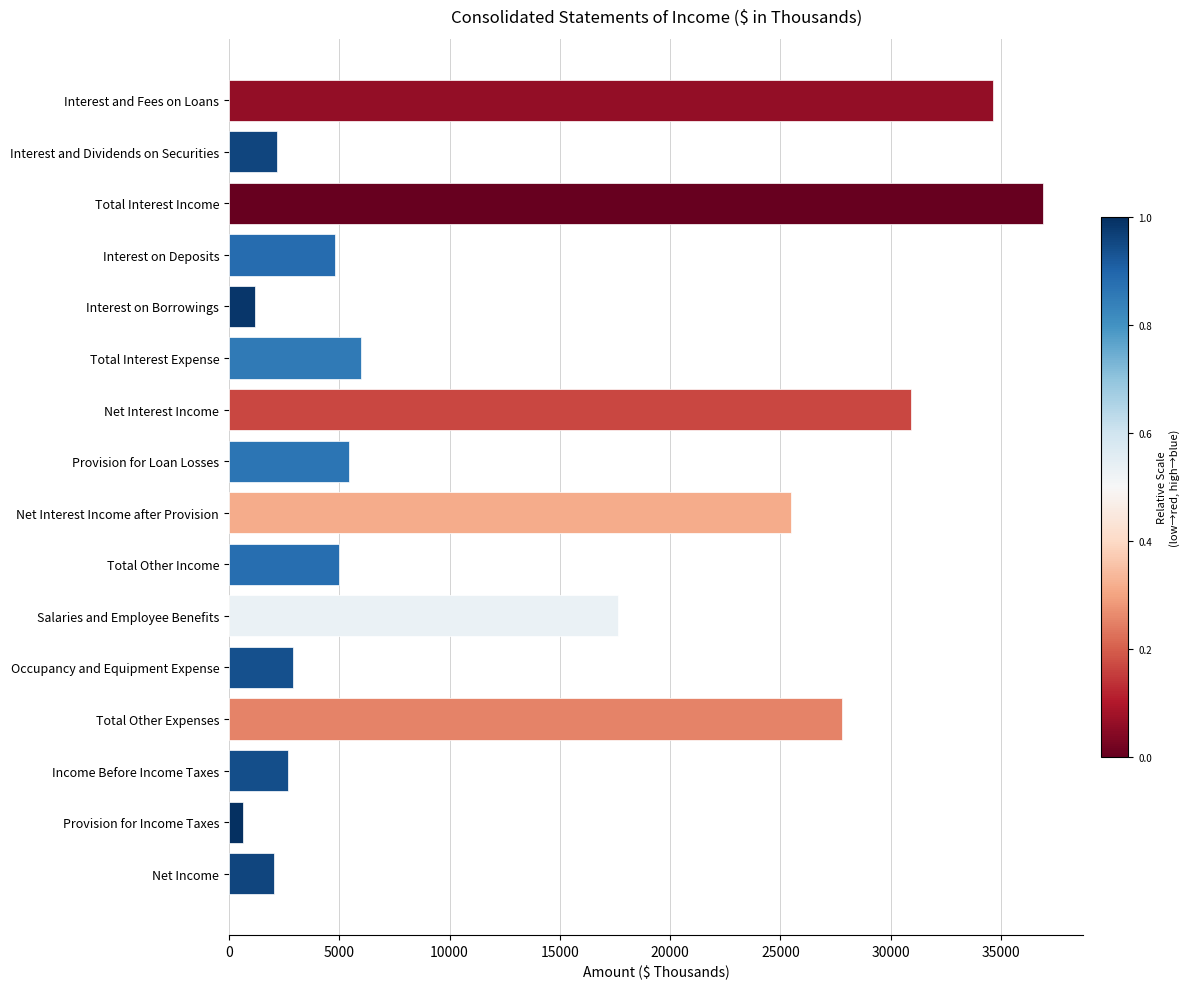

What is the label of the 8th bar from the bottom?

Net Interest Income after Provision